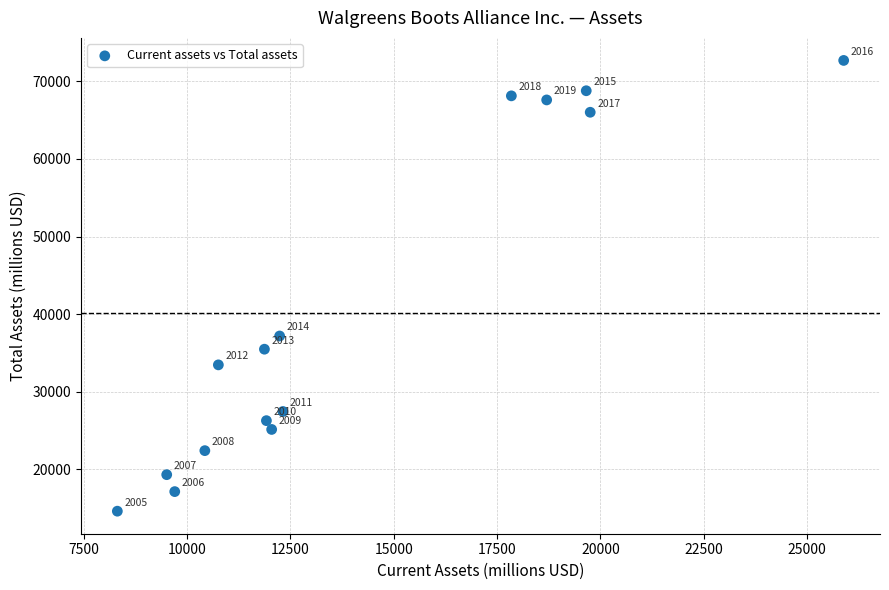

What is the range of Y values (max minus min)?

58079